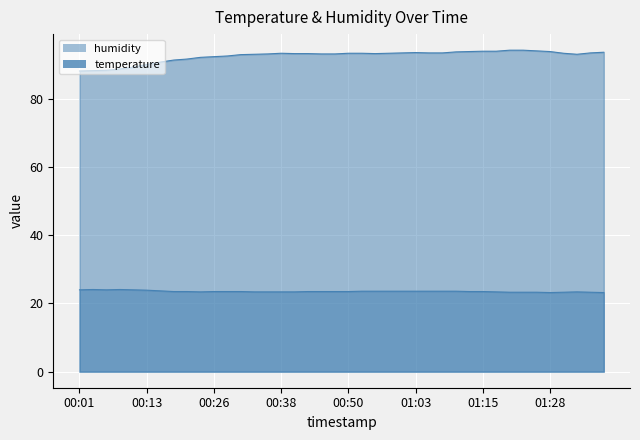

At how many categories does at least one series exceed 52?

40